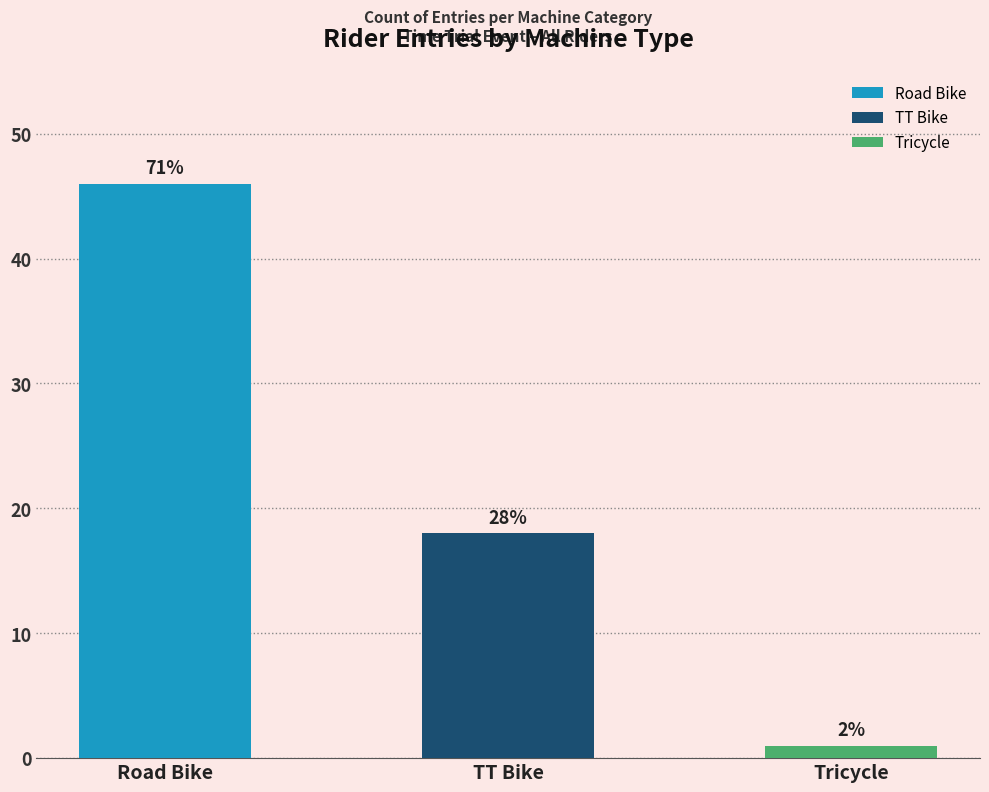

Are the bars horizontal?

No